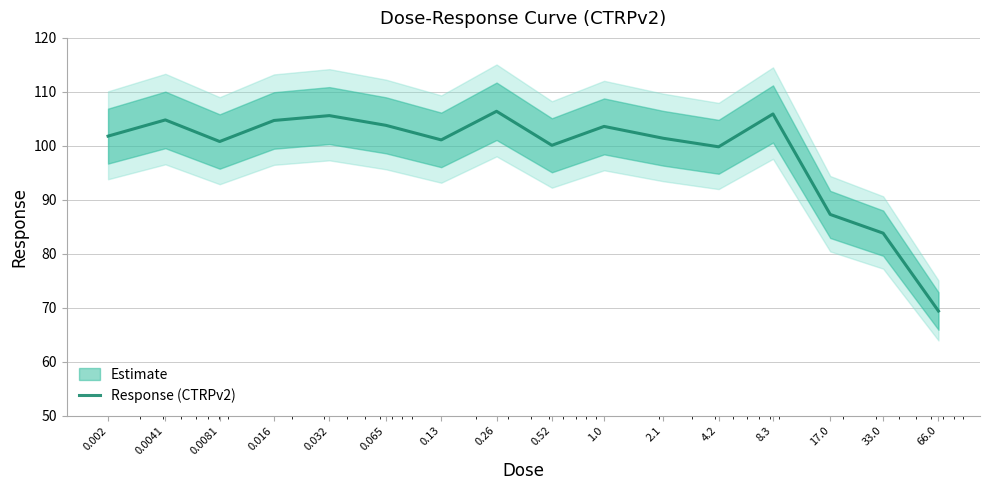

What is the maximum value shown in the chart?

106.4